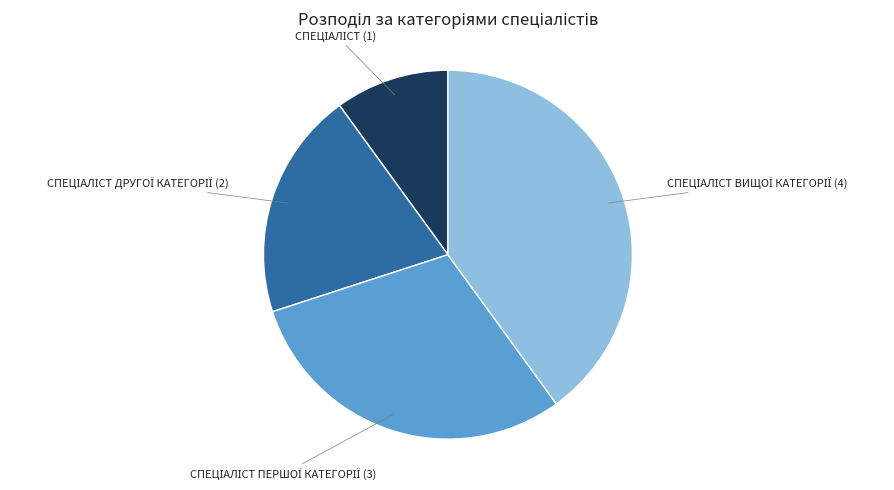

Does any single category account for the majority?

No